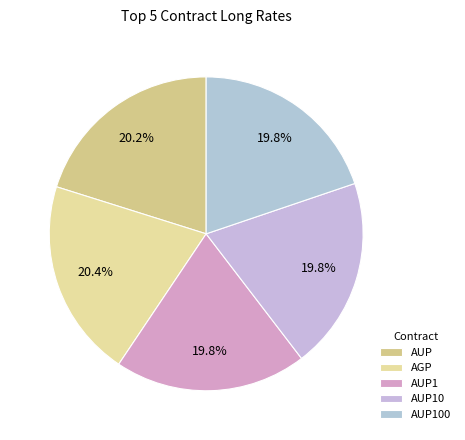

Which category has the smallest portion of the pie?

AUP1